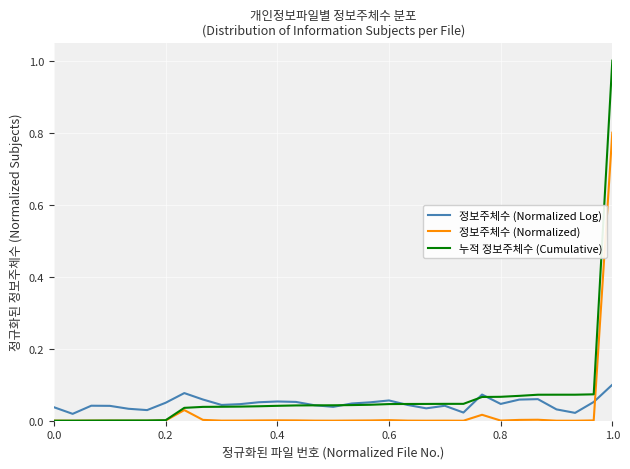

Which series has the widest spread of values?

누적 정보주체수 (Cumulative)